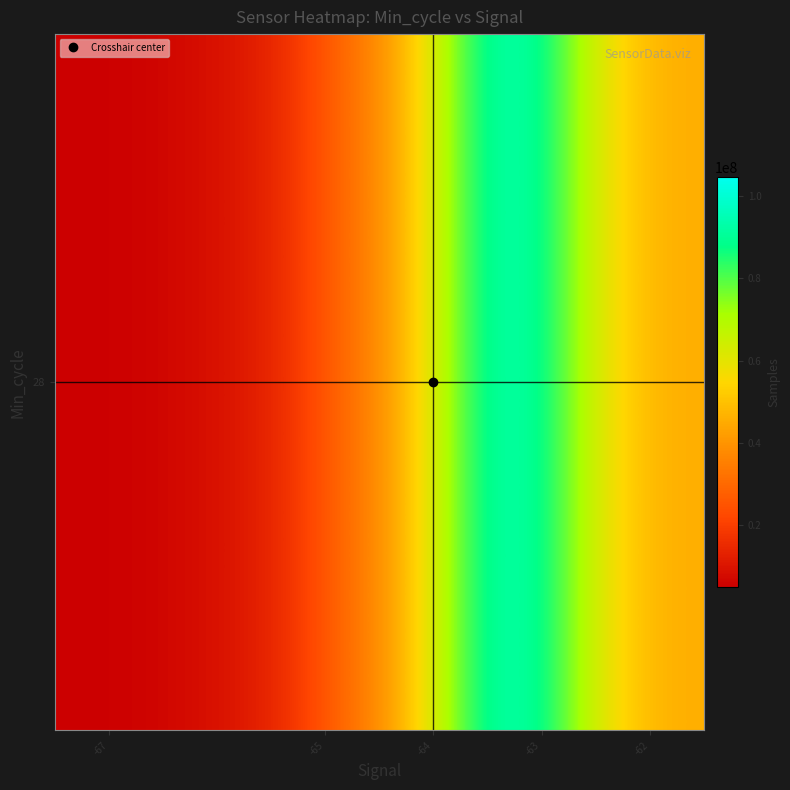

What is the minimum value shown in the chart?

4979994